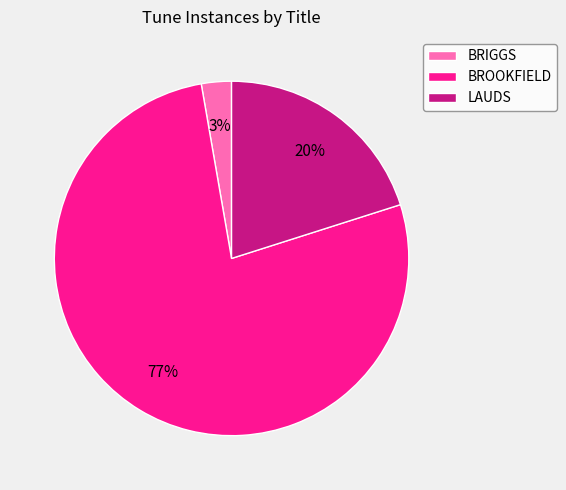

To the nearest percent, what is the combined percentage of BRIGGS and LAUDS?

23%